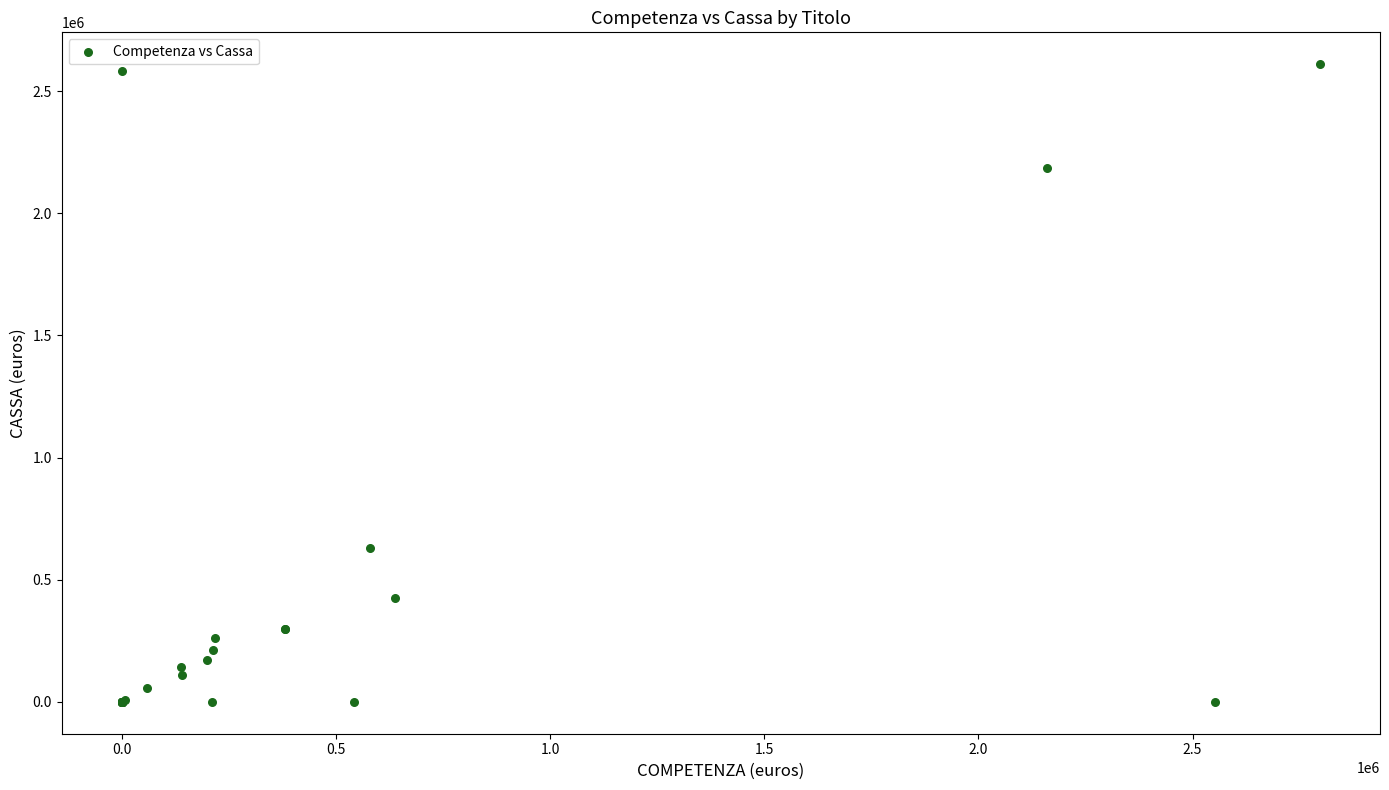

What Y value in the scatter plot is closest to 1305224?

628828.4